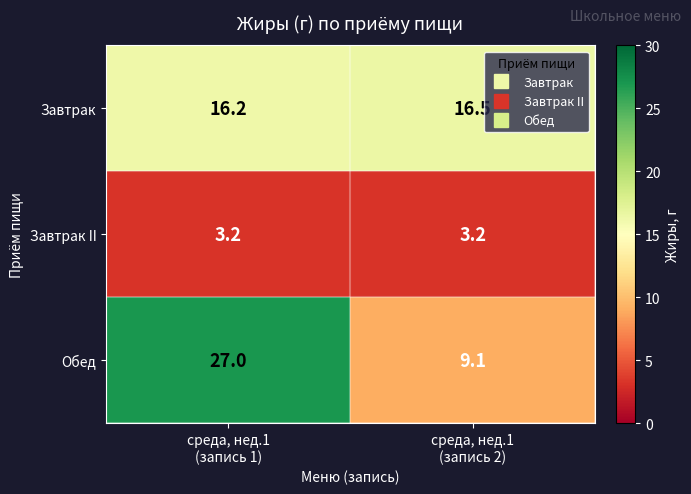

Rank the series by their maximum value, from lowest to highest.

Завтрак II, Завтрак, Обед